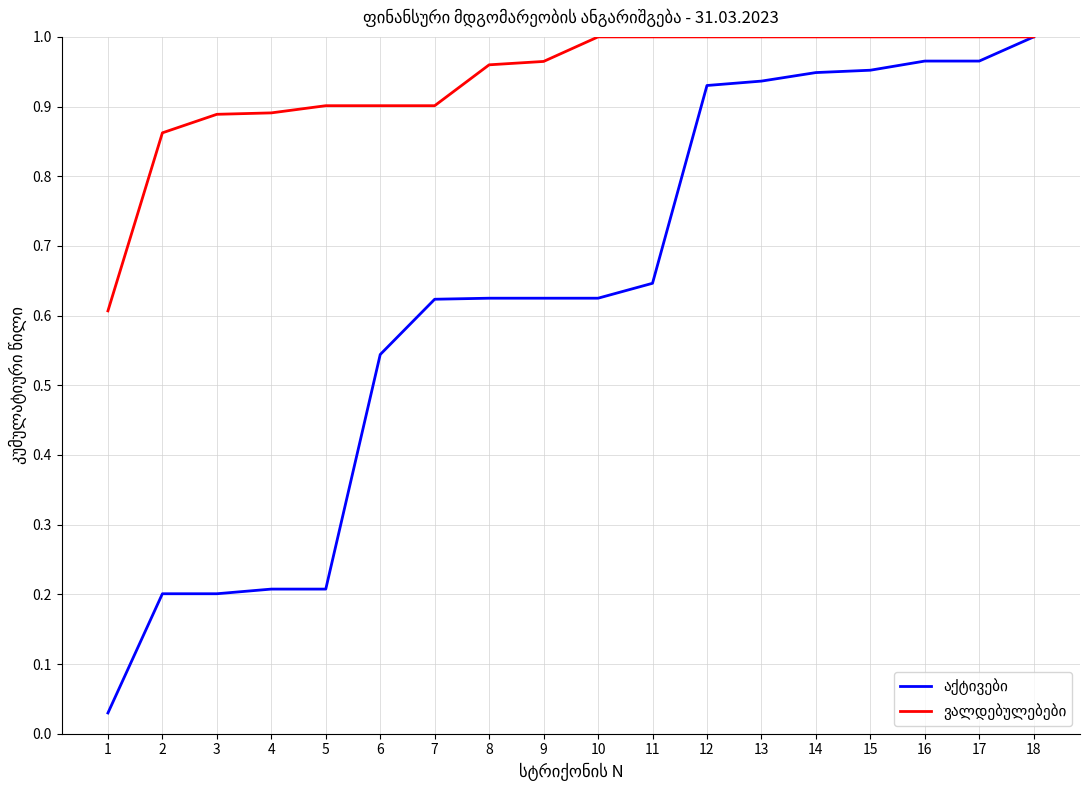

What is the total value across all series at 8?

1.6